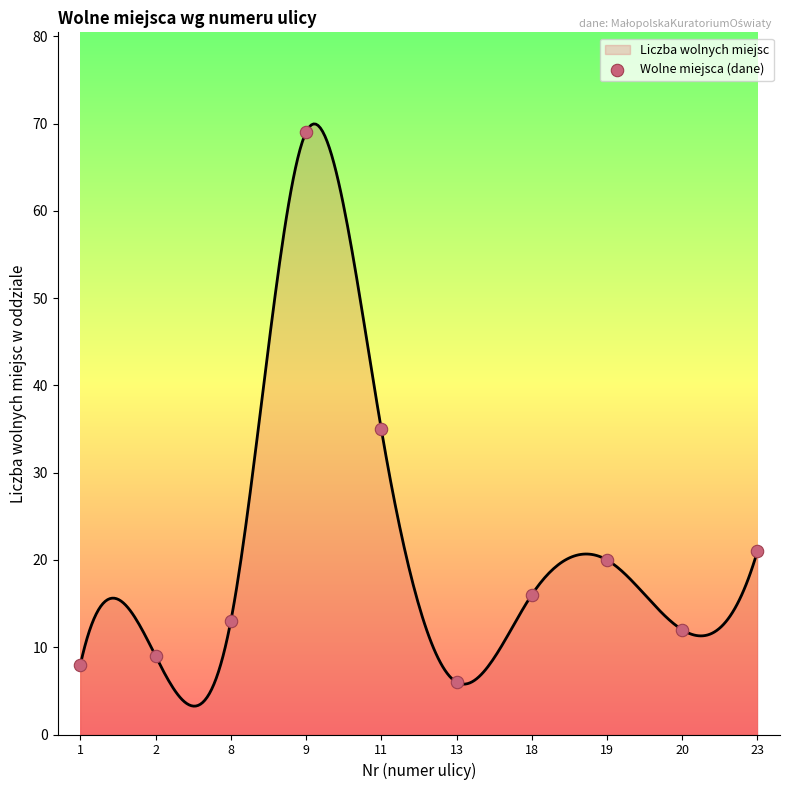

What is the change in value from 11 to 23?

-14